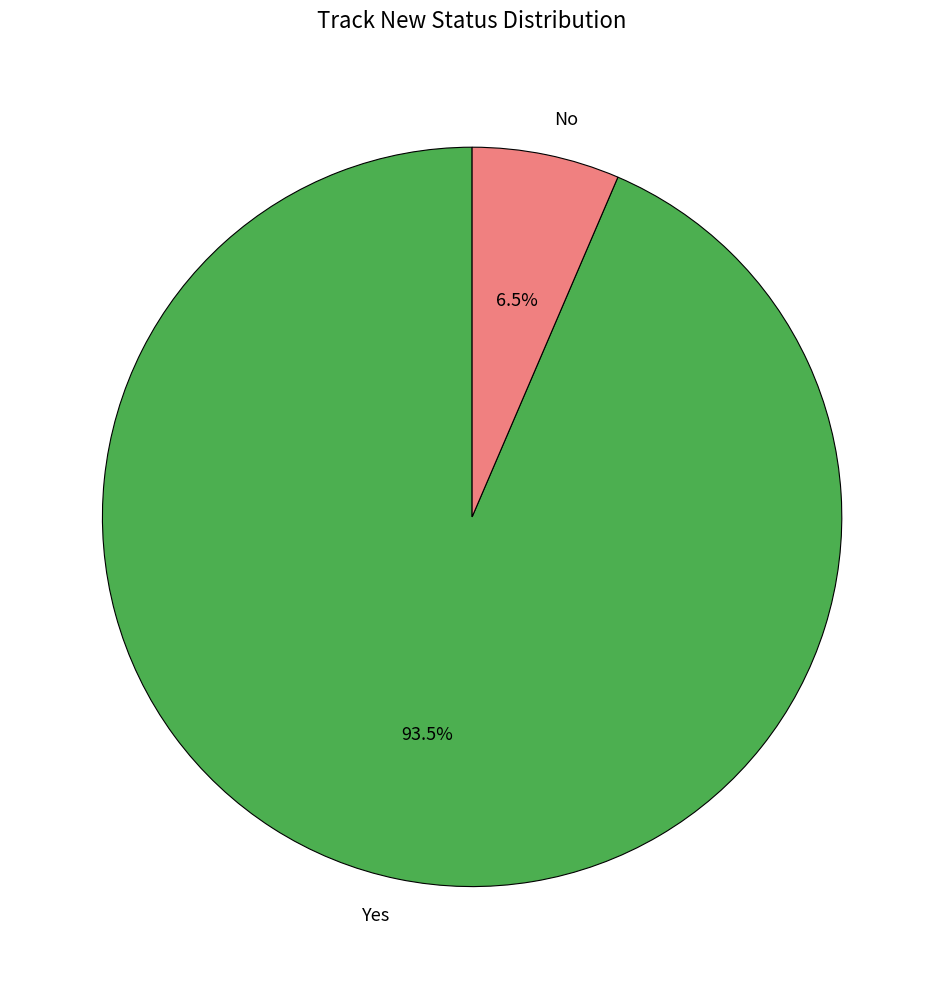

Count the number of slices in the pie.

2